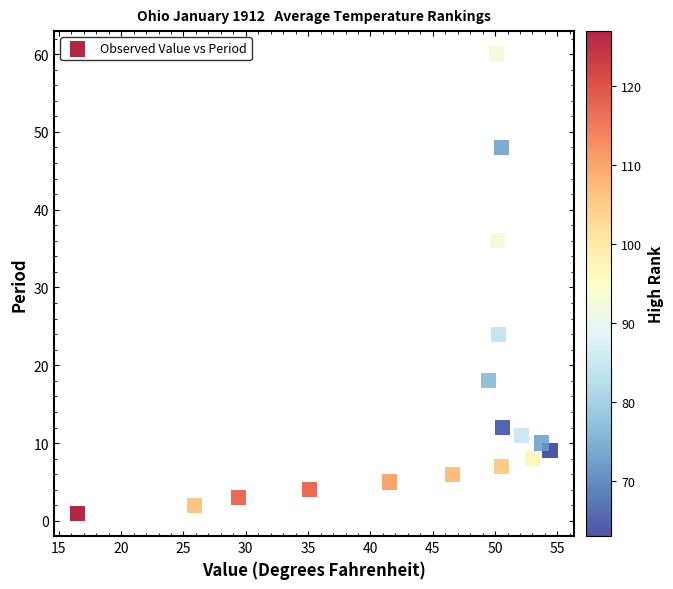

What is the range of Y values (max minus min)?

59